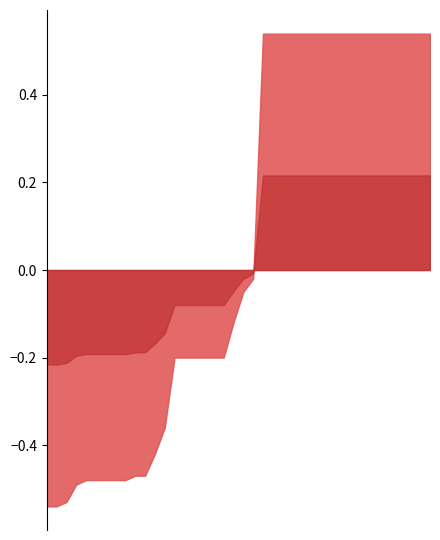

What is the difference between the maximum and minimum values in the waterArea series?

0.5